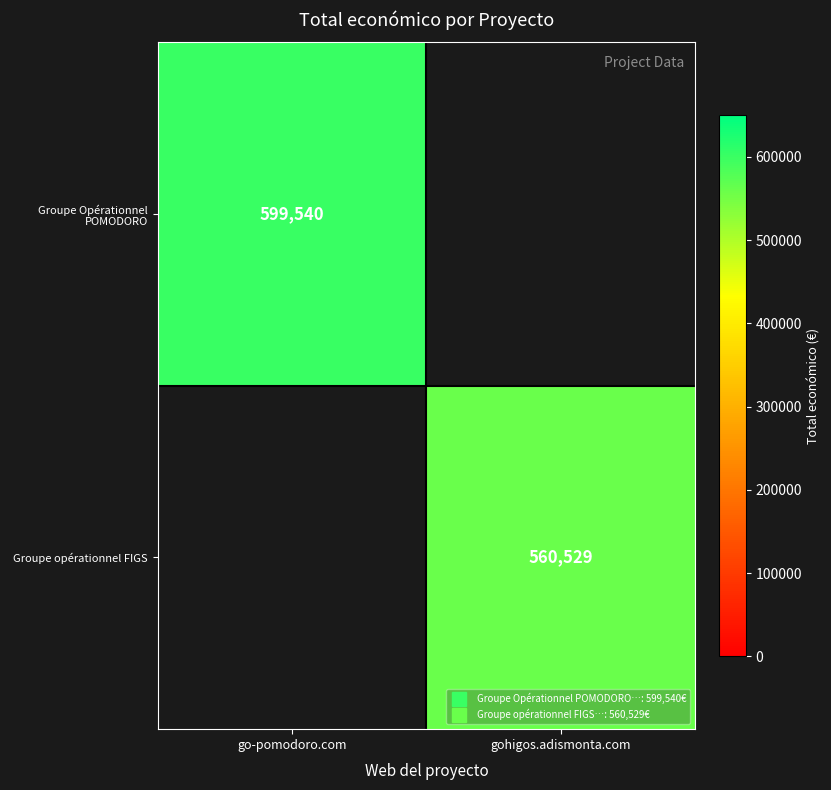

Which series has the widest spread of values?

Groupe Opérationnel POMODORO